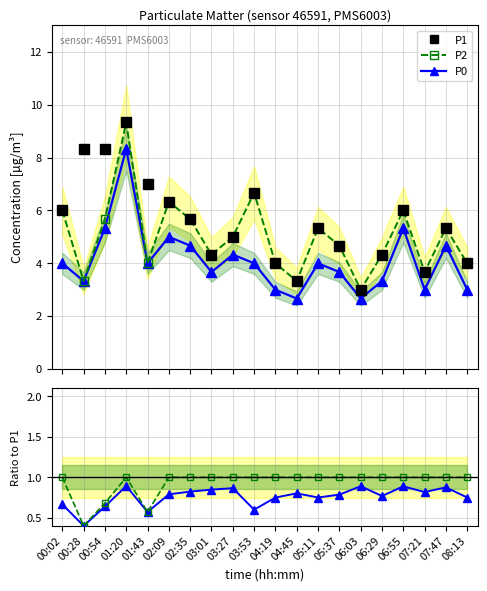

Reading left to right, extract all data points from this chart.

P1: 00:02=6.0	00:28=8.3	00:54=8.3	01:20=9.3	01:43=7.0	02:09=6.3	02:35=5.7	03:01=4.3	03:27=5.0	03:53=6.7	04:19=4.0	04:45=3.3	05:11=5.3	05:37=4.7	06:03=3.0	06:29=4.3	06:55=6.0	07:21=3.7	07:47=5.3	08:13=4.0
P2: 00:02=6.0	00:28=3.3	00:54=5.7	01:20=9.3	01:43=4.0	02:09=6.3	02:35=5.7	03:01=4.3	03:27=5.0	03:53=6.7	04:19=4.0	04:45=3.3	05:11=5.3	05:37=4.7	06:03=3.0	06:29=4.3	06:55=6.0	07:21=3.7	07:47=5.3	08:13=4.0
P0: 00:02=4.0	00:28=3.3	00:54=5.3	01:20=8.3	01:43=4.0	02:09=5.0	02:35=4.7	03:01=3.7	03:27=4.3	03:53=4.0	04:19=3.0	04:45=2.7	05:11=4.0	05:37=3.7	06:03=2.7	06:29=3.3	06:55=5.3	07:21=3.0	07:47=4.7	08:13=3.0
P2 / P1: 00:02=1.0	00:28=0.4	00:54=0.7	01:20=1.0	01:43=0.6	02:09=1.0	02:35=1.0	03:01=1.0	03:27=1.0	03:53=1.0	04:19=1.0	04:45=1.0	05:11=1.0	05:37=1.0	06:03=1.0	06:29=1.0	06:55=1.0	07:21=1.0	07:47=1.0	08:13=1.0
P0 / P1: 00:02=0.7	00:28=0.4	00:54=0.6	01:20=0.9	01:43=0.6	02:09=0.8	02:35=0.8	03:01=0.8	03:27=0.9	03:53=0.6	04:19=0.8	04:45=0.8	05:11=0.8	05:37=0.8	06:03=0.9	06:29=0.8	06:55=0.9	07:21=0.8	07:47=0.9	08:13=0.8